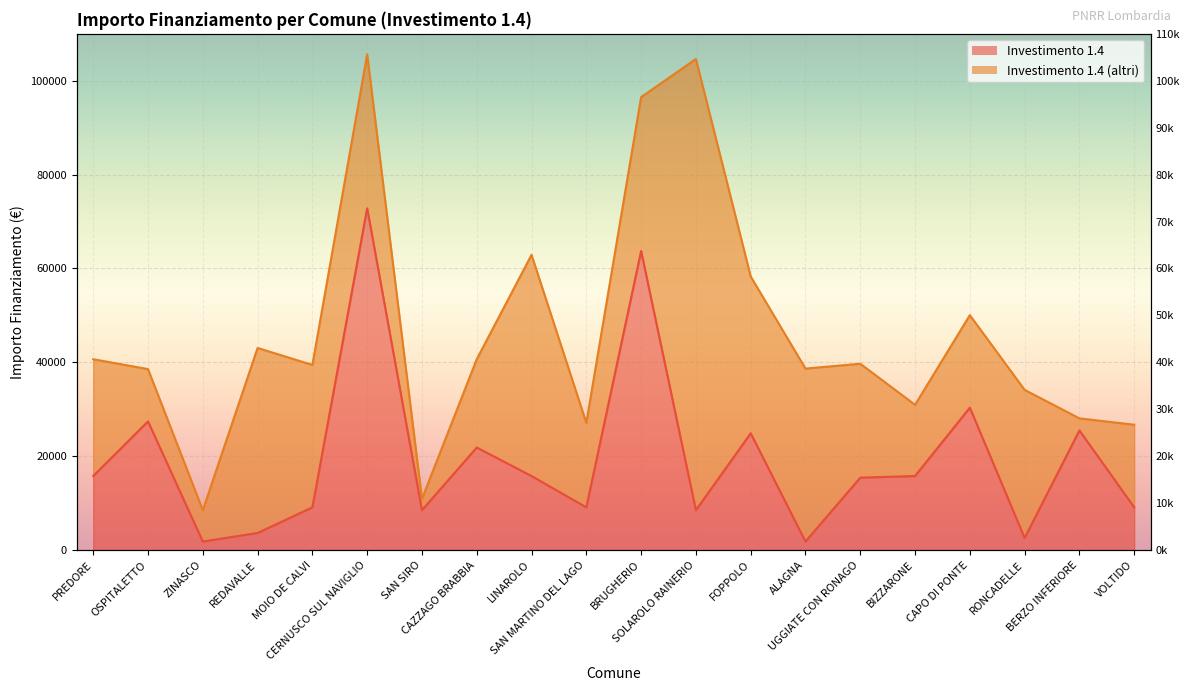

List the labels in order of value, largest first.

CERNUSCO SUL NAVIGLIO, BRUGHERIO, CAPO DI PONTE, OSPITALETTO, BERZO INFERIORE, FOPPOLO, CAZZAGO BRABBIA, PREDORE, LINAROLO, BIZZARONE, UGGIATE CON RONAGO, MOIO DE CALVI, SAN MARTINO DEL LAGO, VOLTIDO, SAN SIRO, SOLAROLO RAINERIO, REDAVALLE, RONCADELLE, ZINASCO, ALAGNA